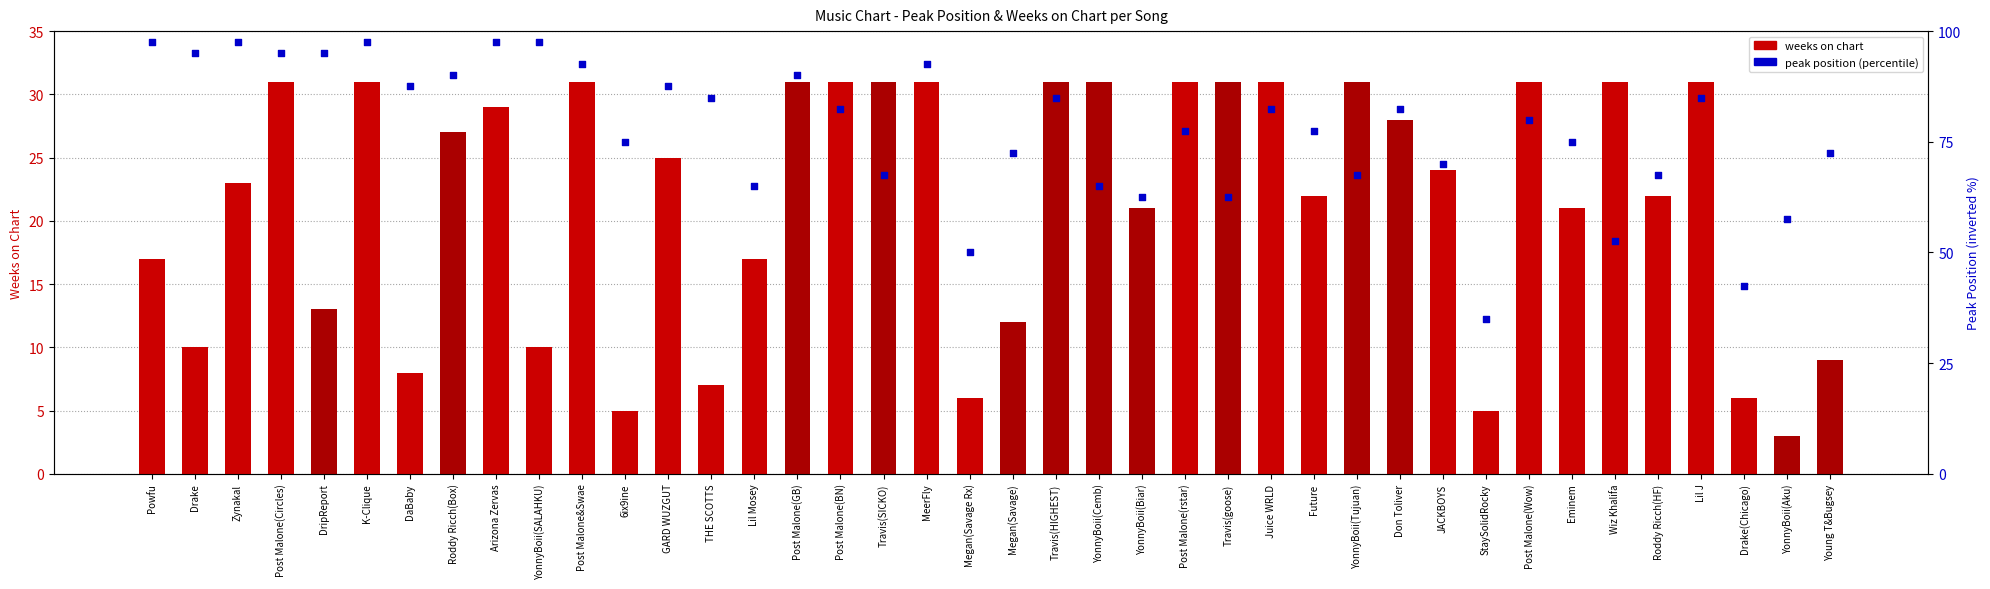

Which series has the largest Y range (max minus min)?

Peak Position (percentile)